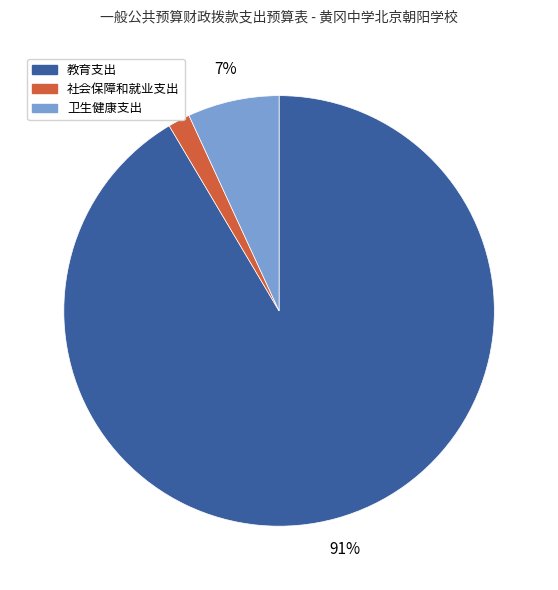

Which slice is the smallest?

社会保障和就业支出